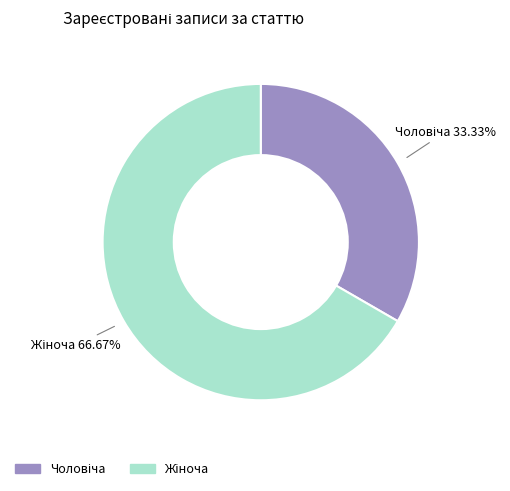

Is there any slice that represents more than half of the pie?

Yes